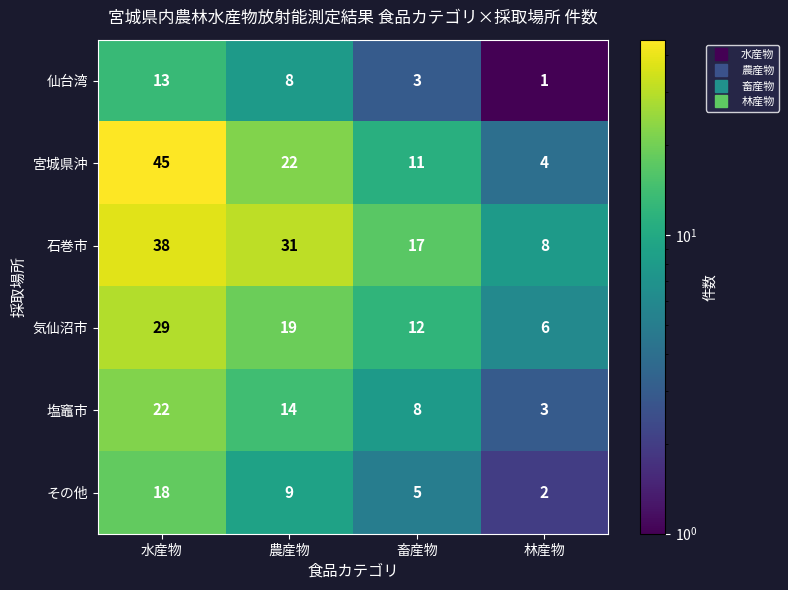

At how many categories does at least one series exceed 5?

4